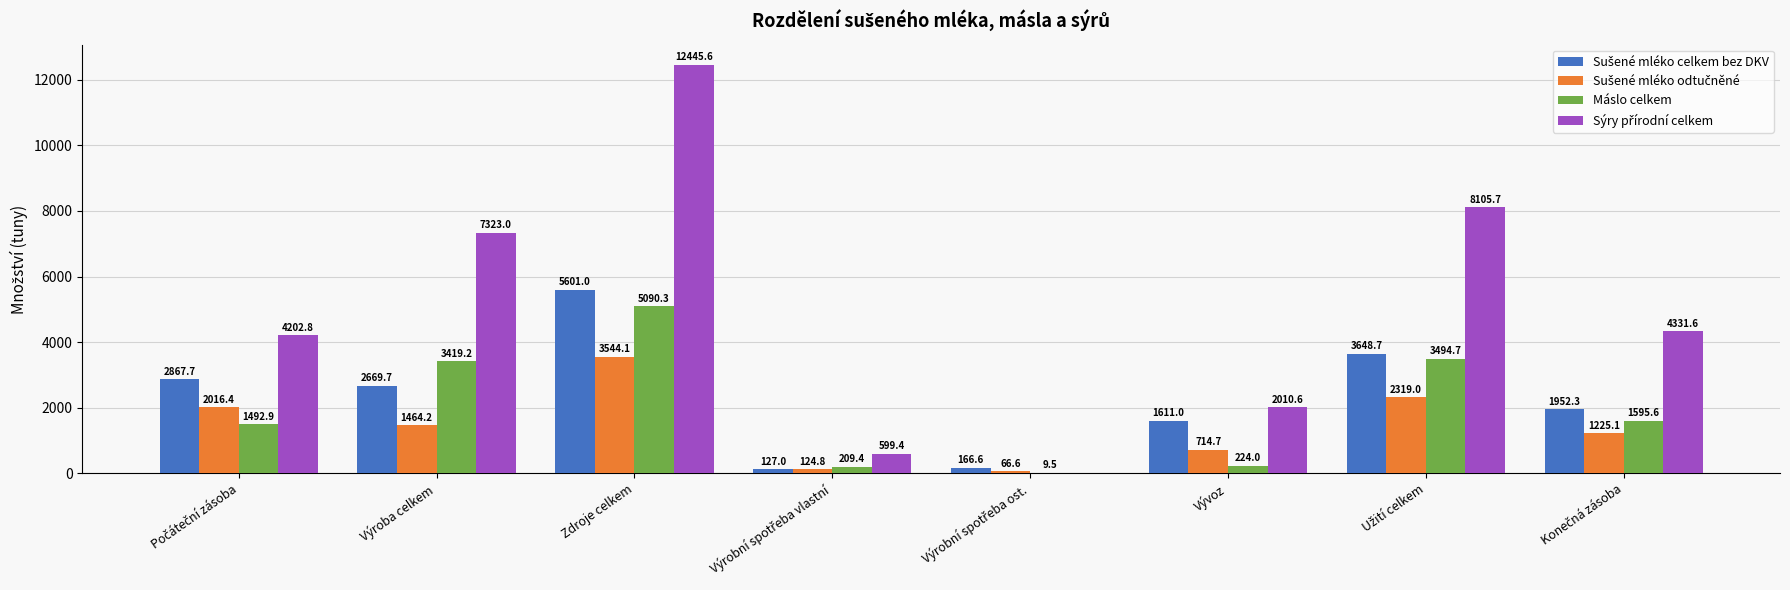

At which category is the sum across all series the highest?

Zdroje celkem